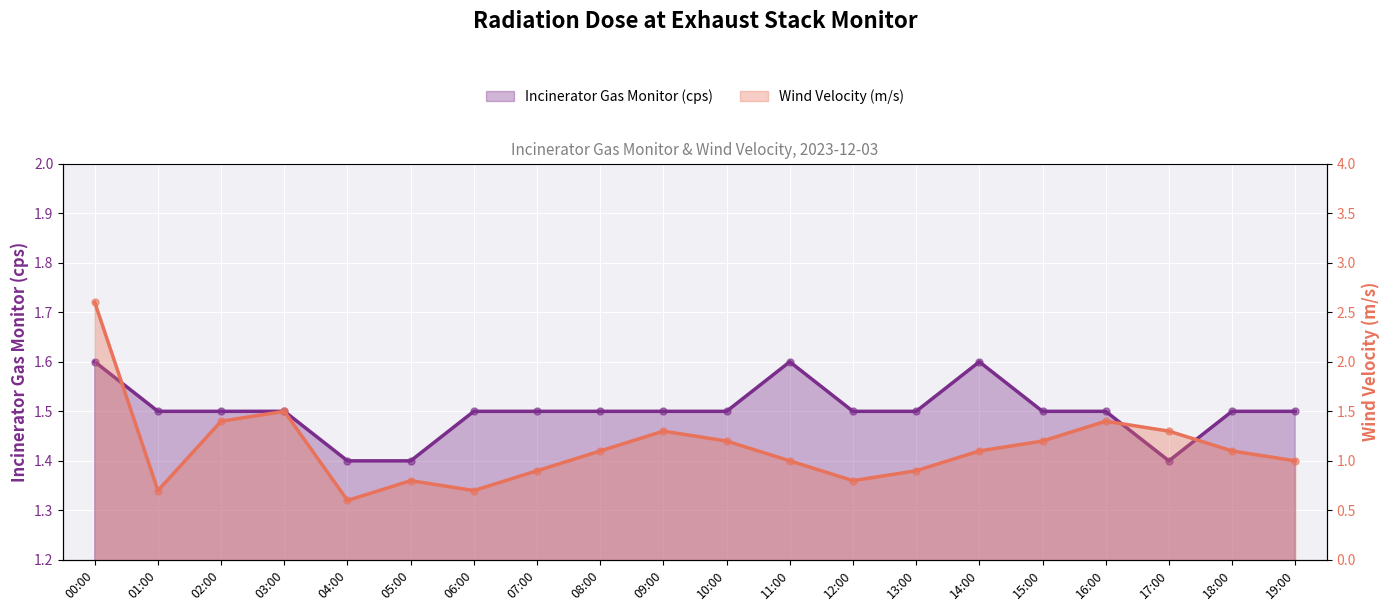

Is the value of Incinerator Gas Monitor (cps) at 06:00 greater than the value of Wind Velocity (m/s) at 00:00?

No